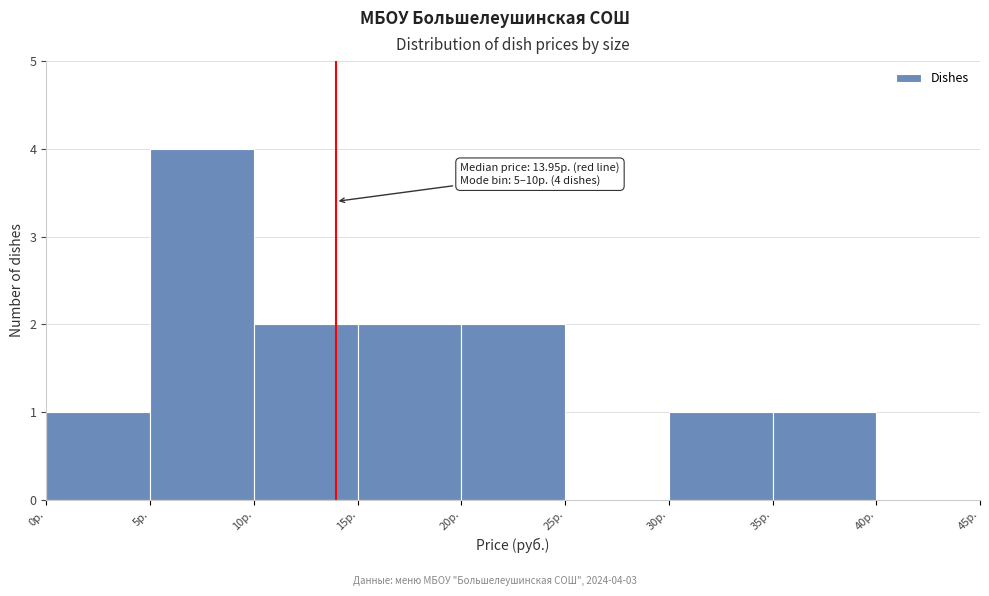

Over which range of the x-axis is the bar tallest?

5 to 10